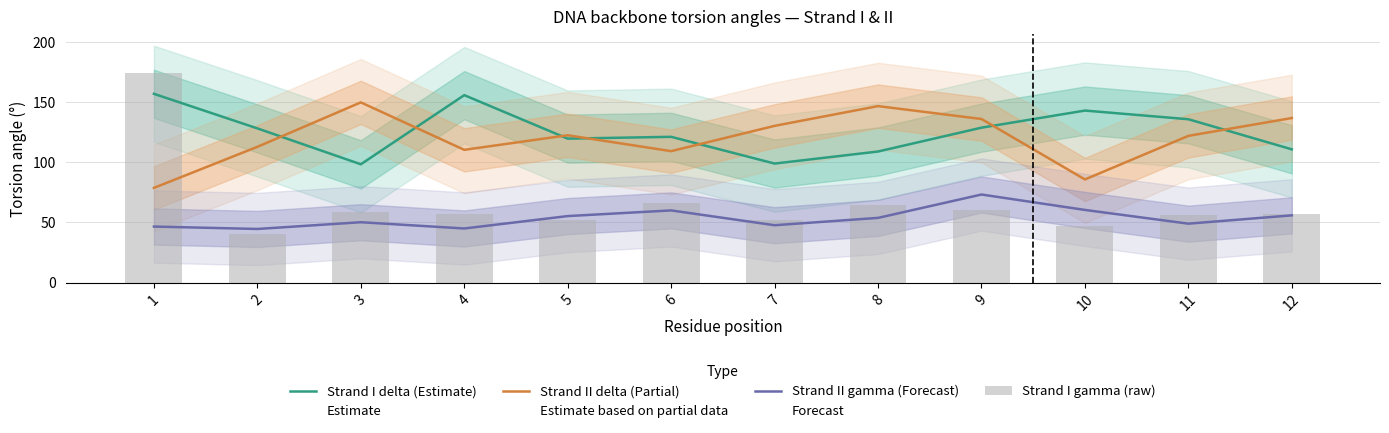

Reading left to right, extract all data points from this chart.

Strand I delta (Estimate): 156.8	128.1	98.3	155.7	119.6	121.1	98.9	108.9	128.7	142.9	135.7	110.7
Strand II delta (Partial): 78.7	112.8	149.7	110.3	122.4	109.2	130.2	146.6	135.9	85.7	121.9	136.7
Strand II gamma (Forecast): 46.6	44.6	50.2	45.0	55.3	60.0	47.7	53.8	73.2	60.4	49.0	55.9
Strand I gamma (raw): 174.2	40.1	58.8	57.2	52.4	66.0	52.2	64.1	60.5	47.2	56.3	57.2